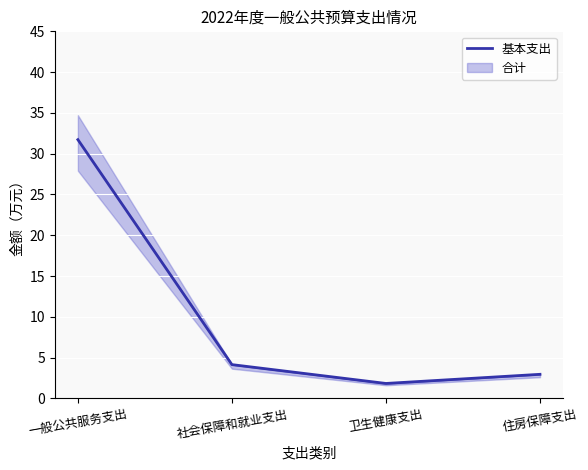

Rank the categories by value from lowest to highest.

卫生健康支出, 住房保障支出, 社会保障和就业支出, 一般公共服务支出